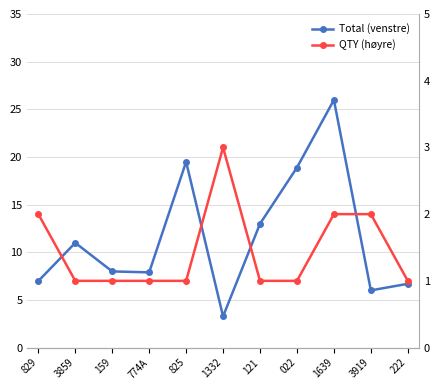

The QTY (høyre) series shows 1.0 at 022. True or false?

True